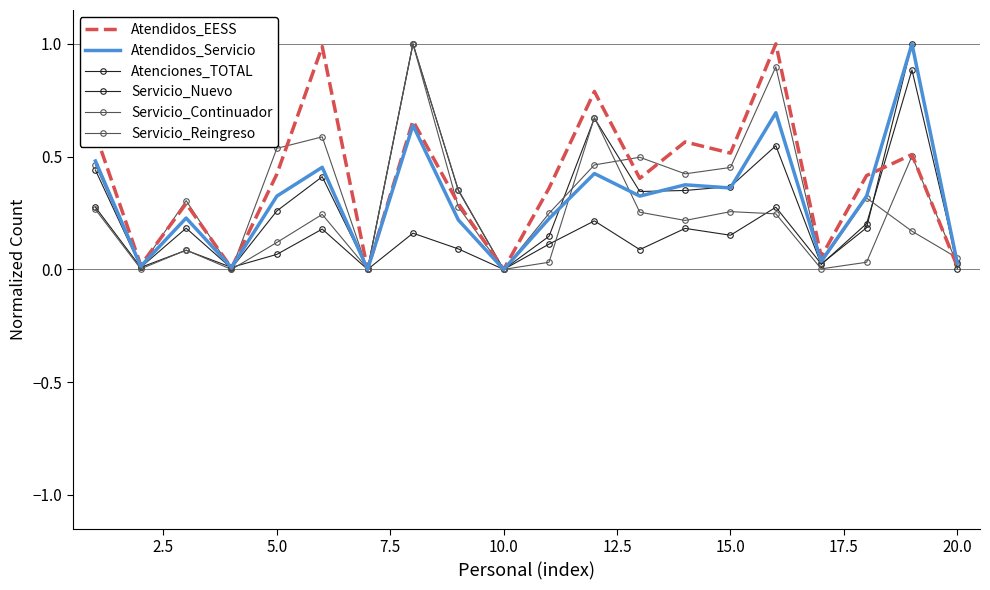

What are all the series names shown in the legend?

Atendidos_EESS, Atendidos_Servicio, Atenciones_TOTAL, Servicio_Nuevo, Servicio_Continuador, Servicio_Reingreso